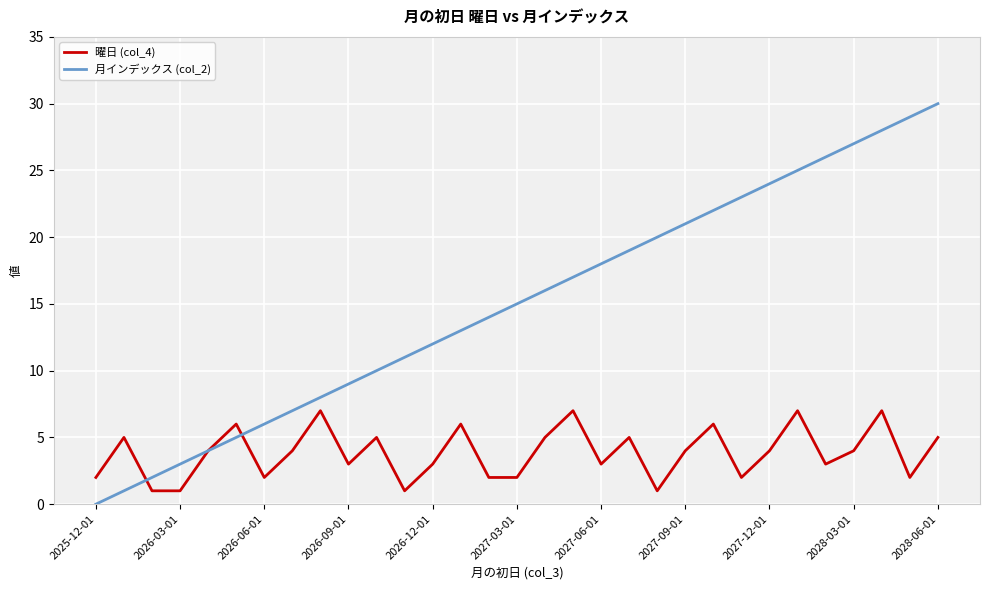

What is the maximum value shown in the chart?

30